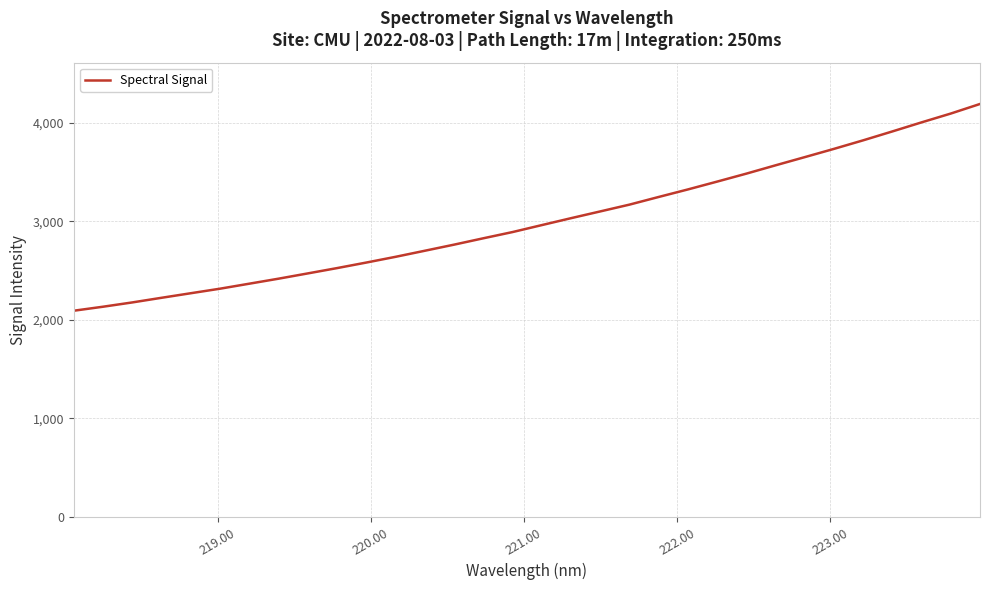

What is the average value?

3003.4